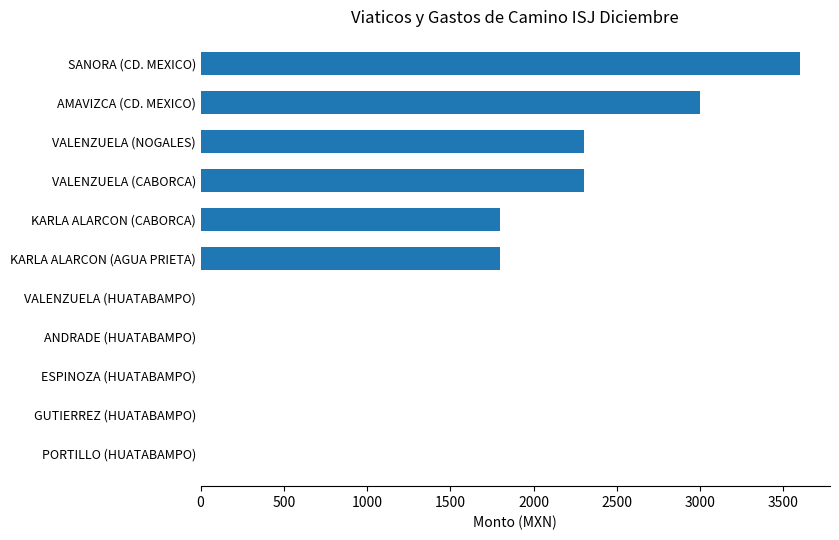

Which label corresponds to the largest value in the chart?

SANORA (CD. MEXICO)